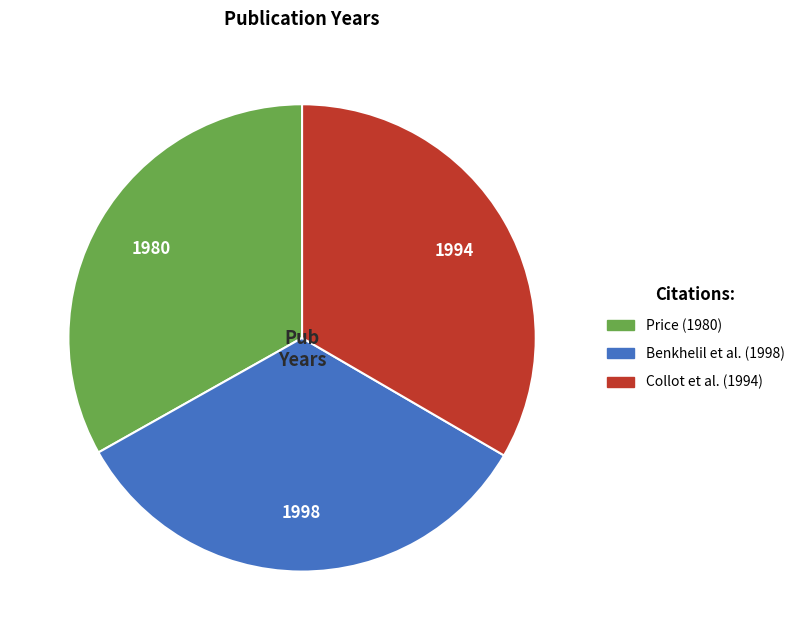

Is there any slice that represents more than half of the pie?

No